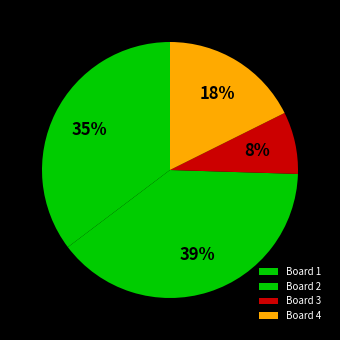

Count the number of slices in the pie.

4